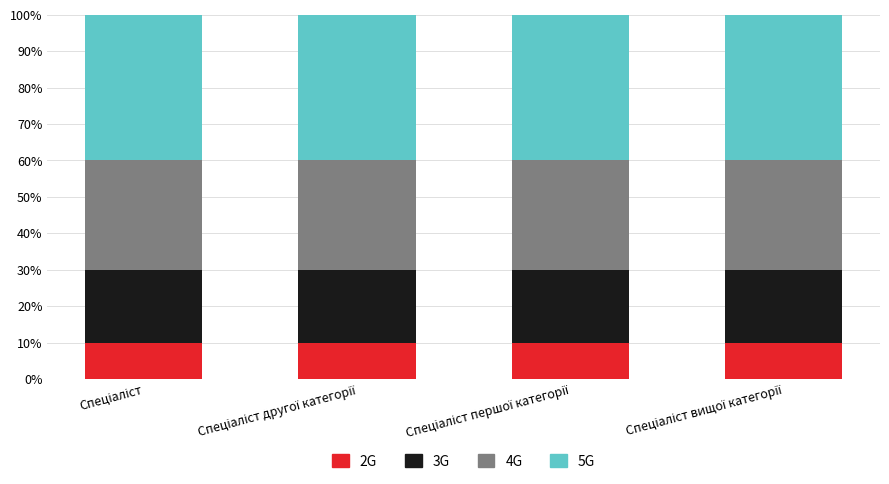

What is the sum of all 2G values?

40